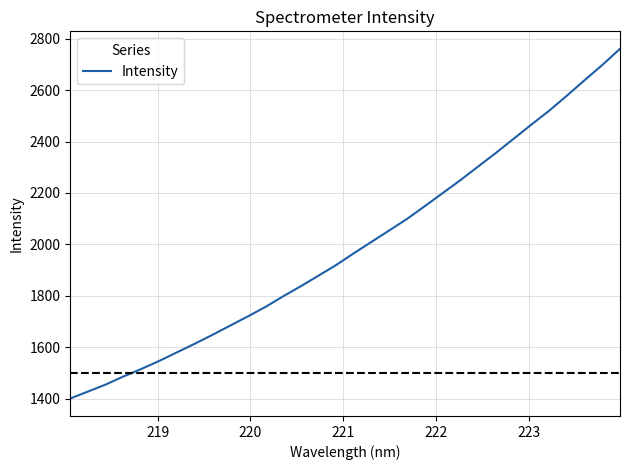

What is the difference between the maximum and minimum values?

1359.1